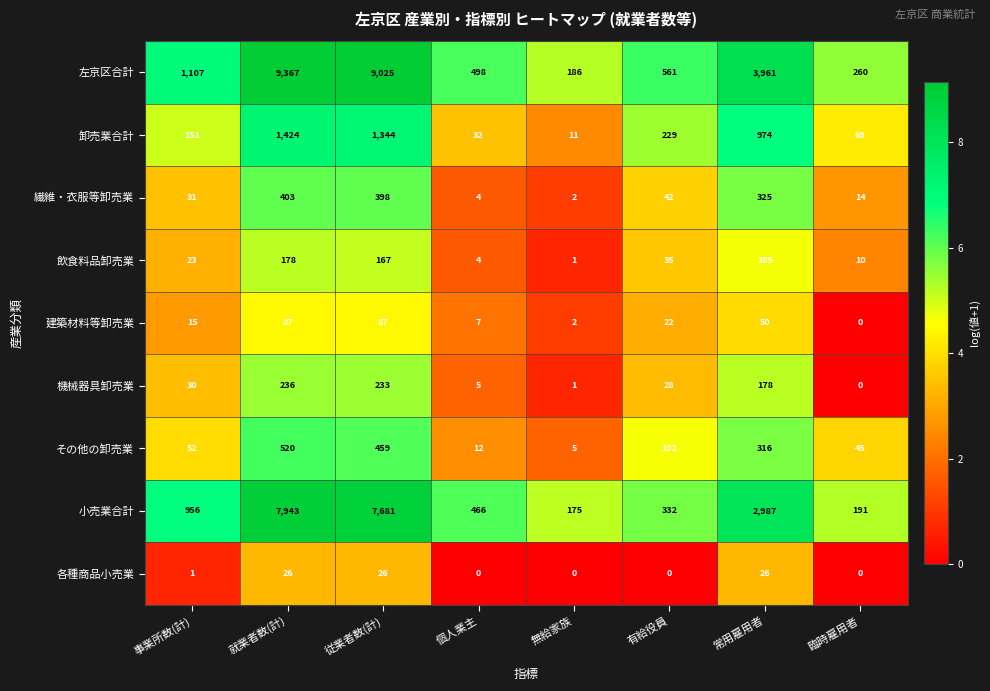

True or false: 小売業合計 has a value of 334 at 事業所数(計).

False